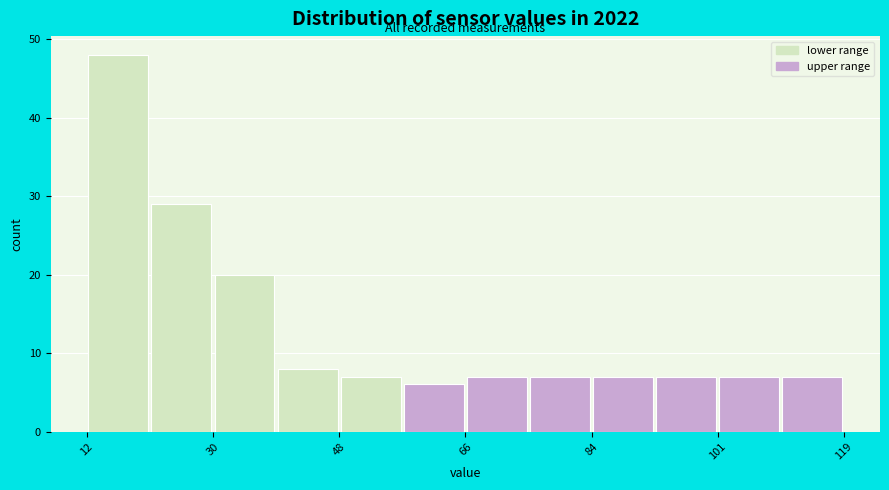

Reading left to right, list every bar in this chart as the range it spans on the x-axis followed by its height. Neither the bar edges nor the heights are printed on the chart, so give them approximately, as read against the axes.

12 to 22: 48
22 to 30: 29
30 to 40: 20
40 to 48: 8
48 to 56: 7
56 to 66: 6
66 to 74: 7
74 to 84: 7
84 to 92: 7
92 to 102: 7
102 to 110: 7
110 to 120: 7